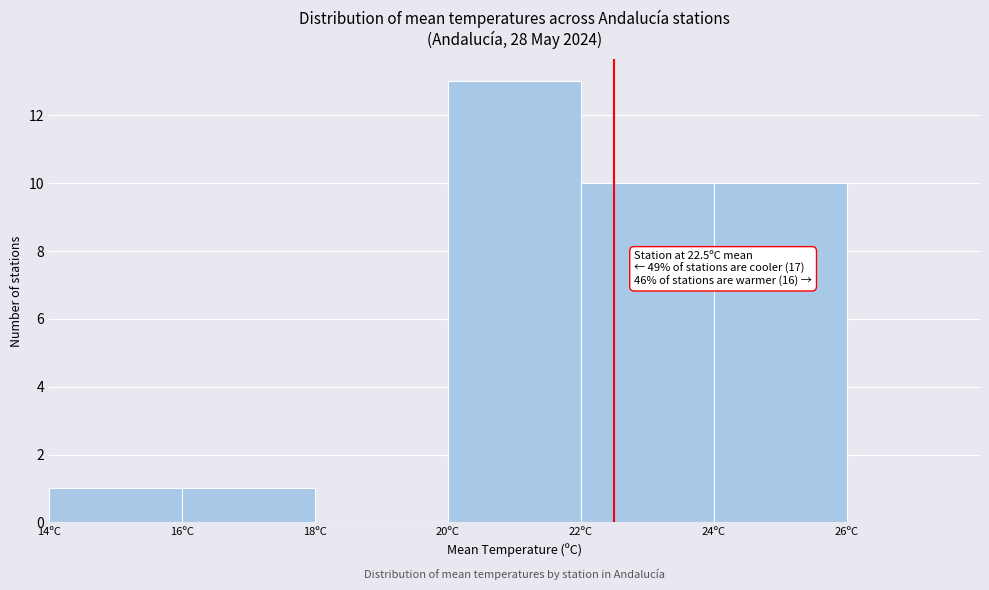

Over which range of the x-axis is the bar tallest?

20 to 22